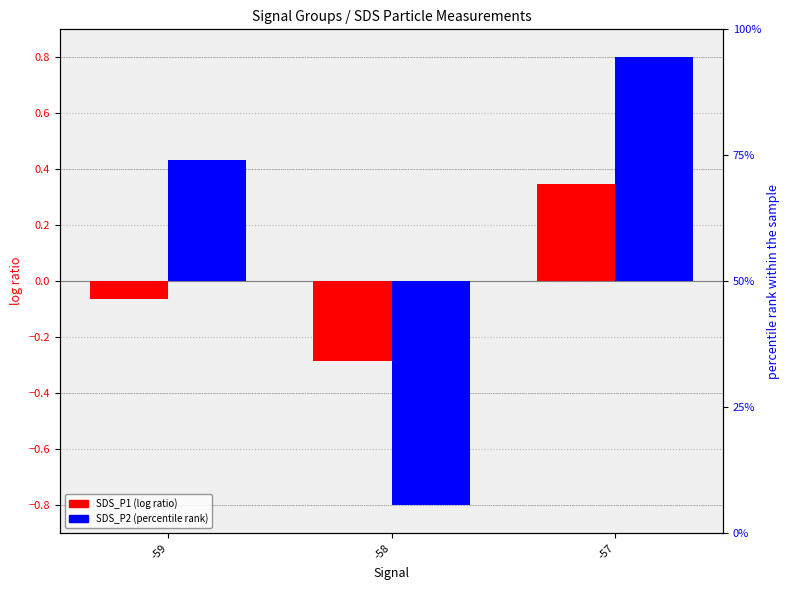

How many data points in SDS_P2 (percentile rank) are less than 0?

1